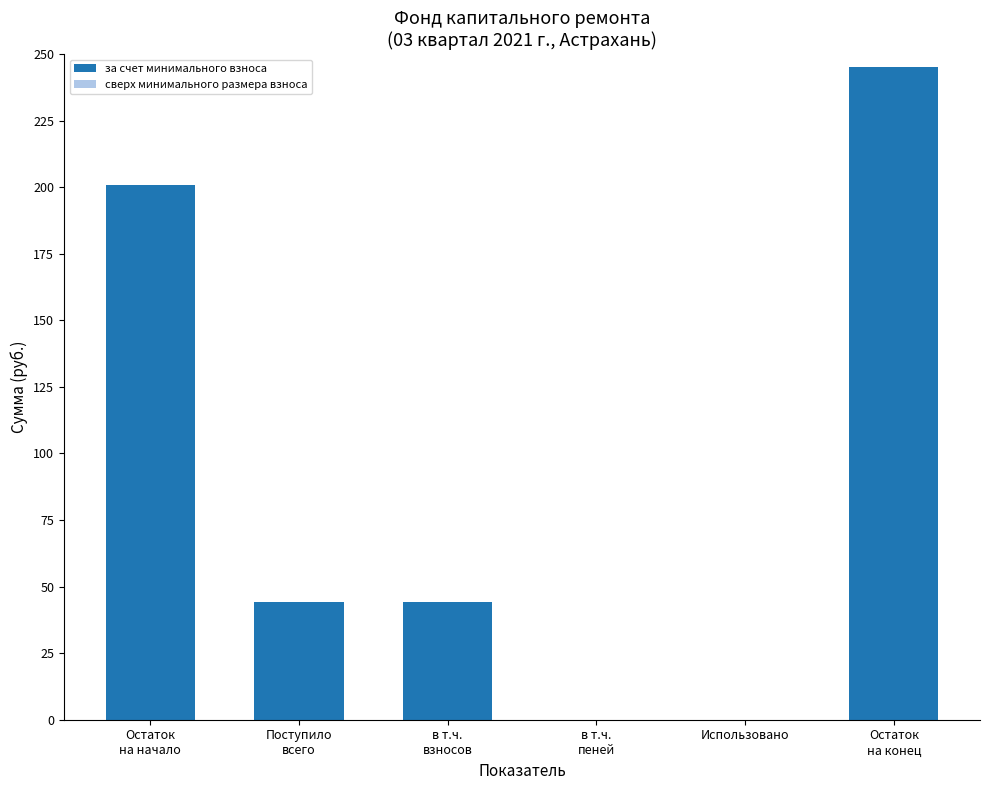

What is the sum of all values?

534.0